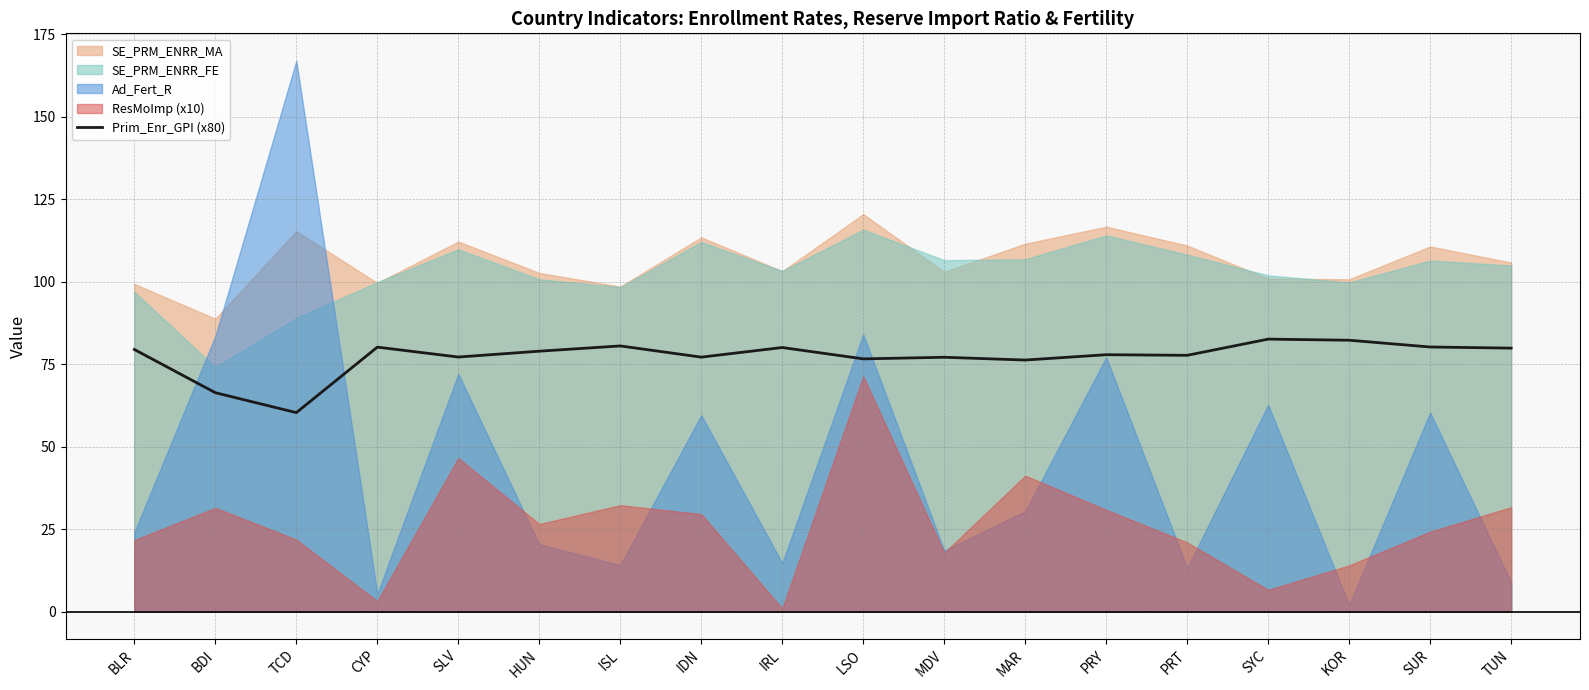

Between CYP and KOR, which is larger?

KOR